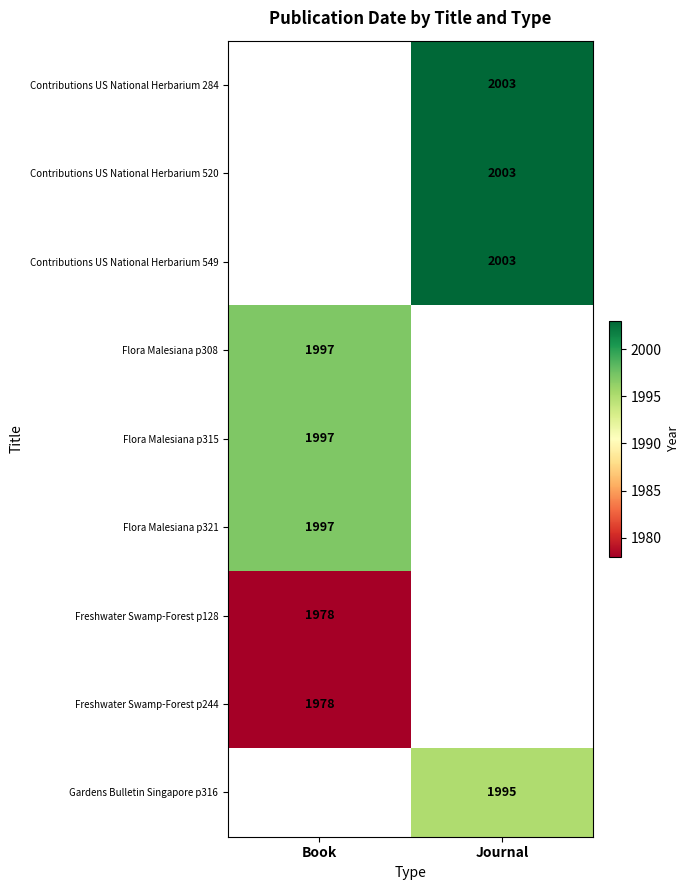

The Contributions US National Herbarium 284 series shows 2003 at Journal. True or false?

True